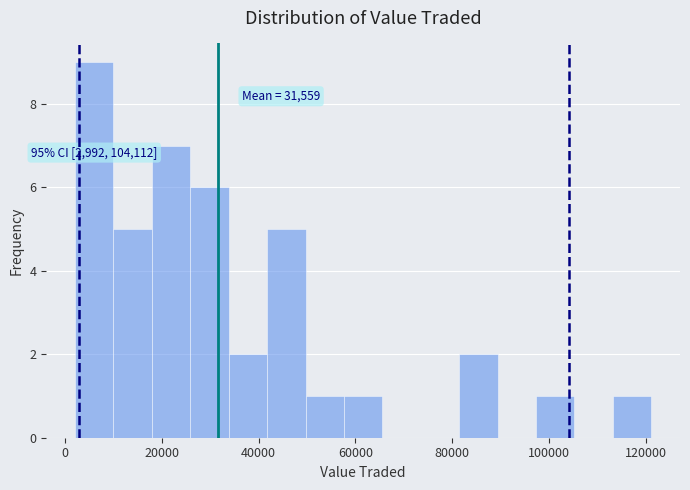

Read against the x-axis, roughly where is the centre of the tallest bar?

6000